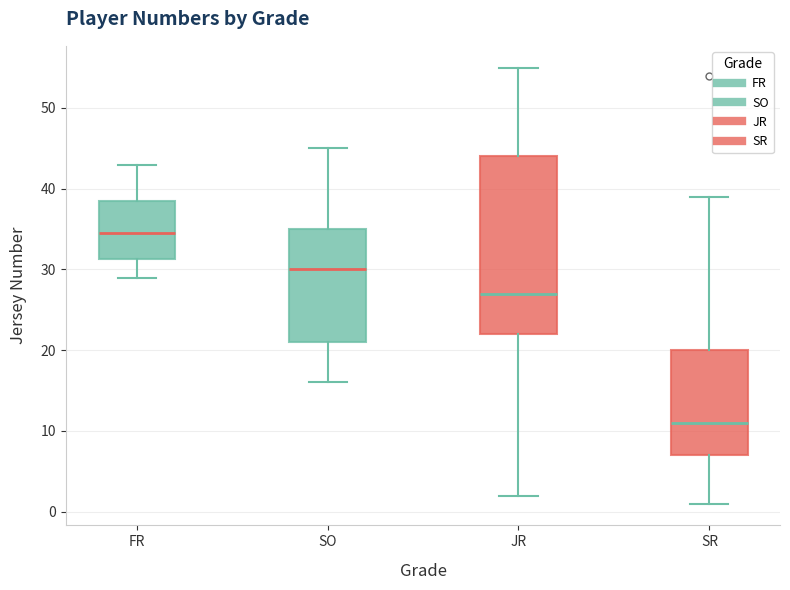

Which box's median line is the highest?

FR